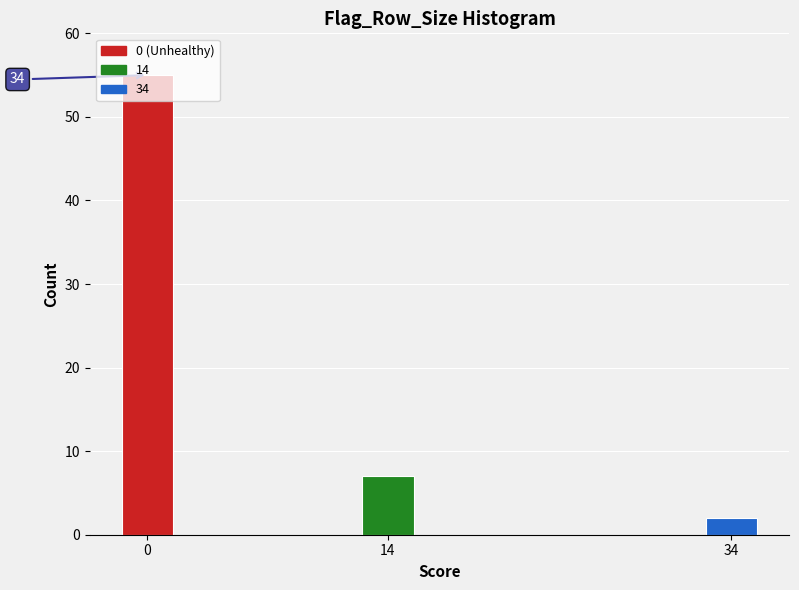

What is the maximum value shown in the chart?

55